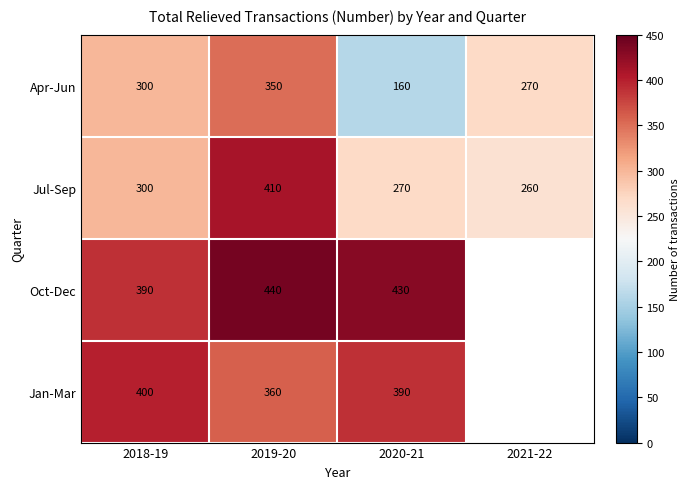

Which category has the lowest value in the Apr-Jun series?

2020-21